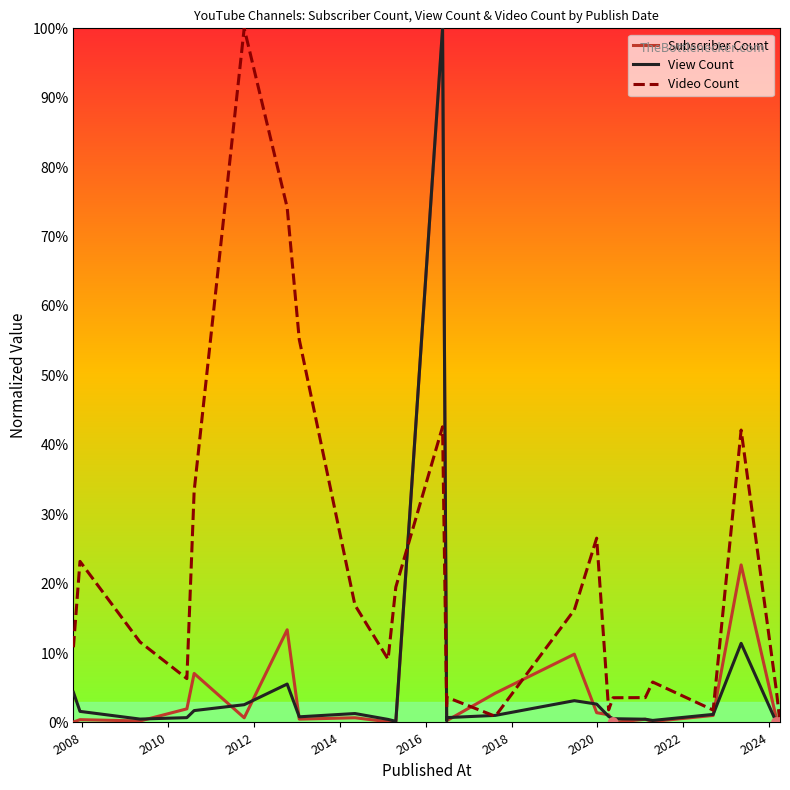

Which series has the largest total across all categories?

Video Count